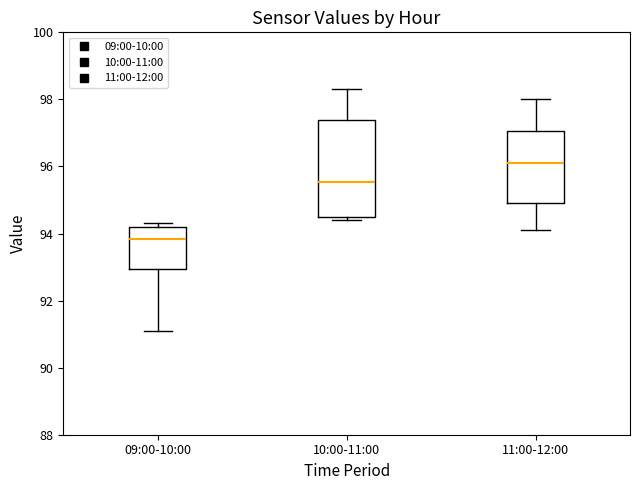

Reading left to right, transcribe this box plot: for each box, give where its median line is, the range the box spans, and where its two whiskers end, as read against the y-axis. The values are not printed on the chart, so give them approximately, as read against the axis.

09:00-10:00: median 93.8, box 93.0 to 94.2, whiskers 91.2 to 94.4
10:00-11:00: median 95.6, box 94.6 to 97.4, whiskers 94.4 to 98.4
11:00-12:00: median 96.2, box 95.0 to 97.0, whiskers 94.2 to 98.0